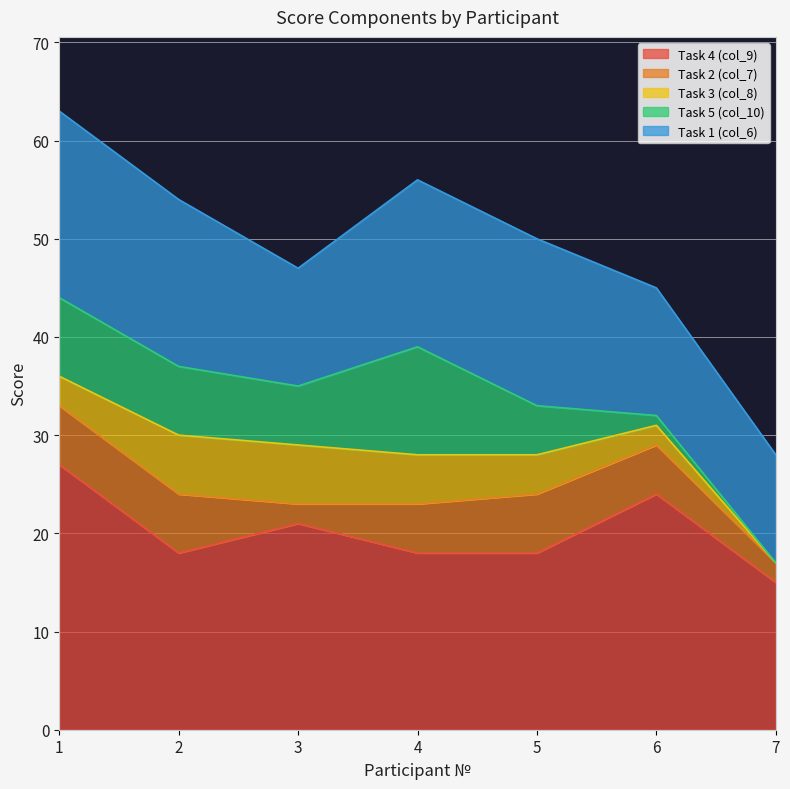

Where is the first local minimum for Task 5 (col_10)?

3